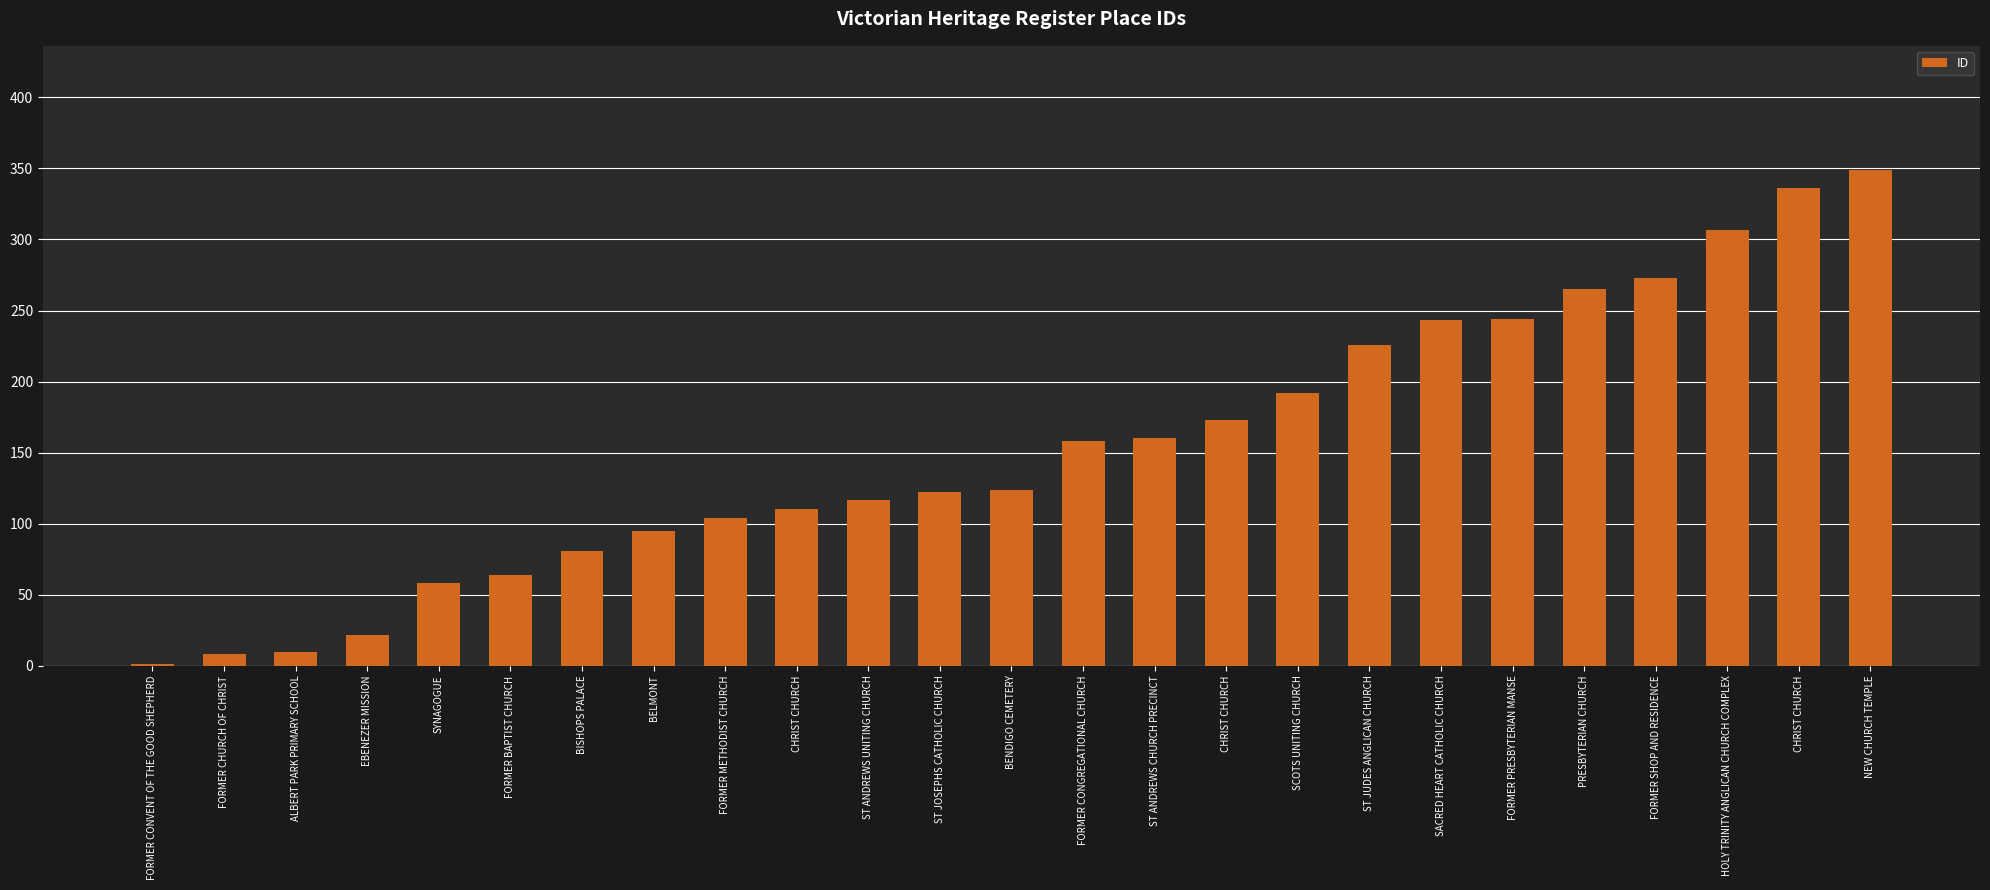

What is the change in value from CHRIST CHURCH to FORMER SHOP AND RESIDENCE?

+163